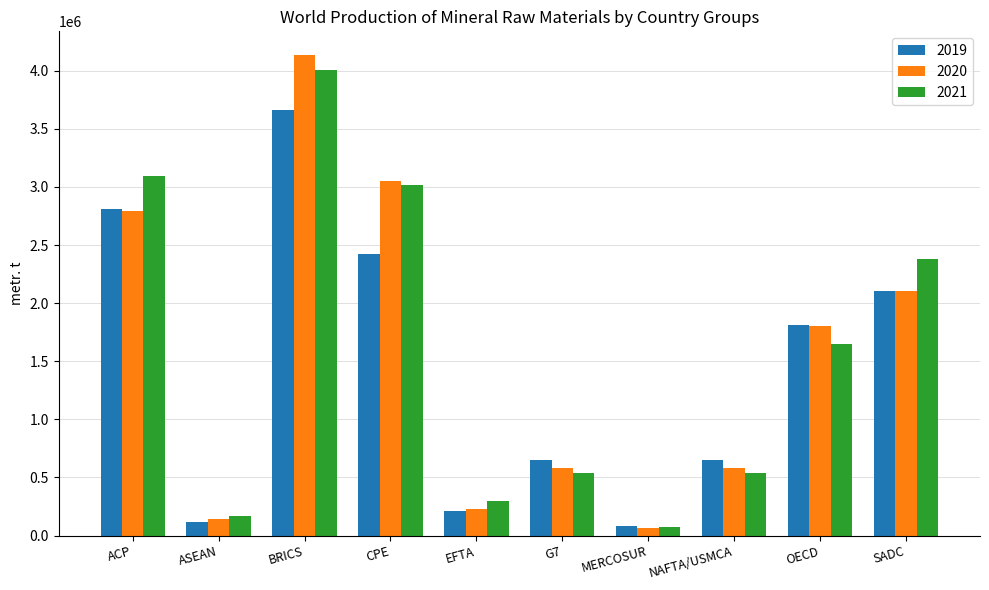

What is the difference between the 2019 values at OECD and BRICS?

1850685